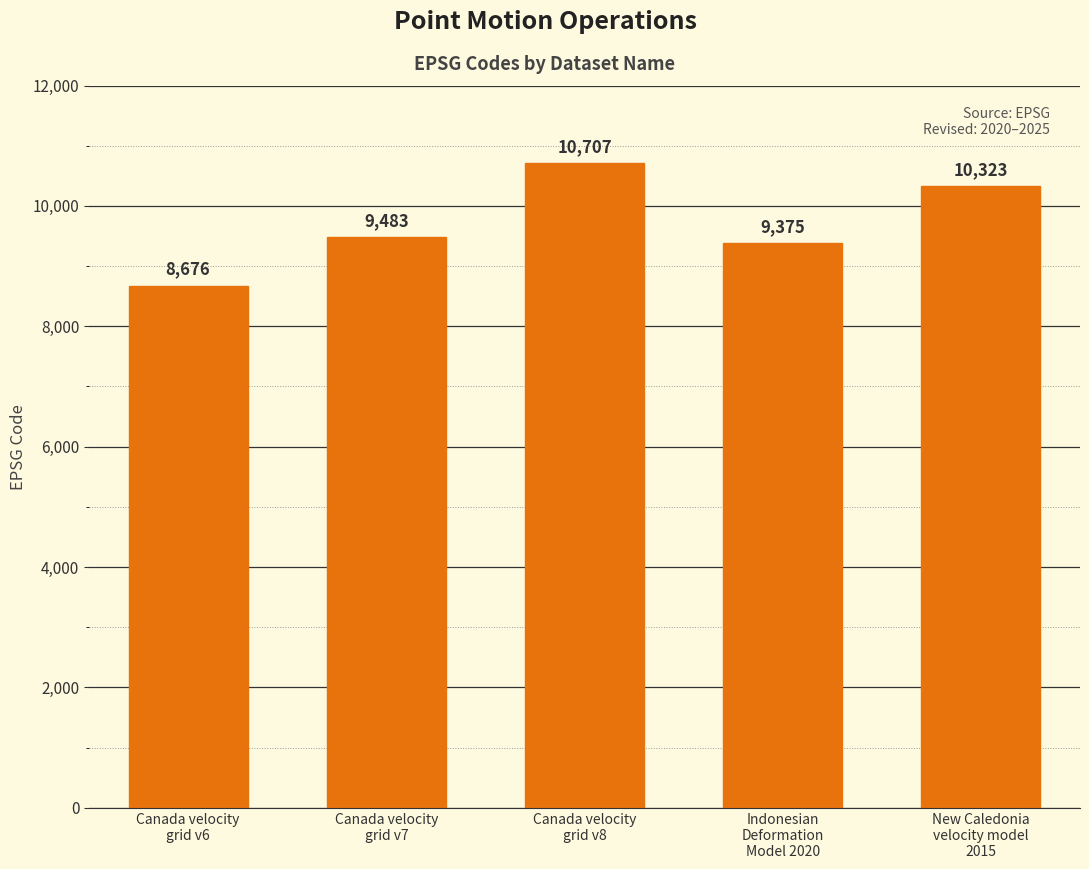

Reading right to left, list all the values displayed in this chart.

New Caledonia
velocity model
2015=10323	Indonesian
Deformation
Model 2020=9375	Canada velocity
grid v8=10707	Canada velocity
grid v7=9483	Canada velocity
grid v6=8676